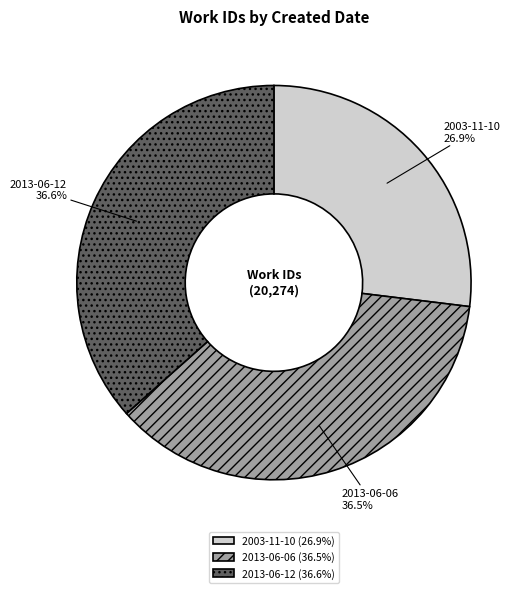

What percentage is the 2003-11-10 slice, to the nearest percent?

27%